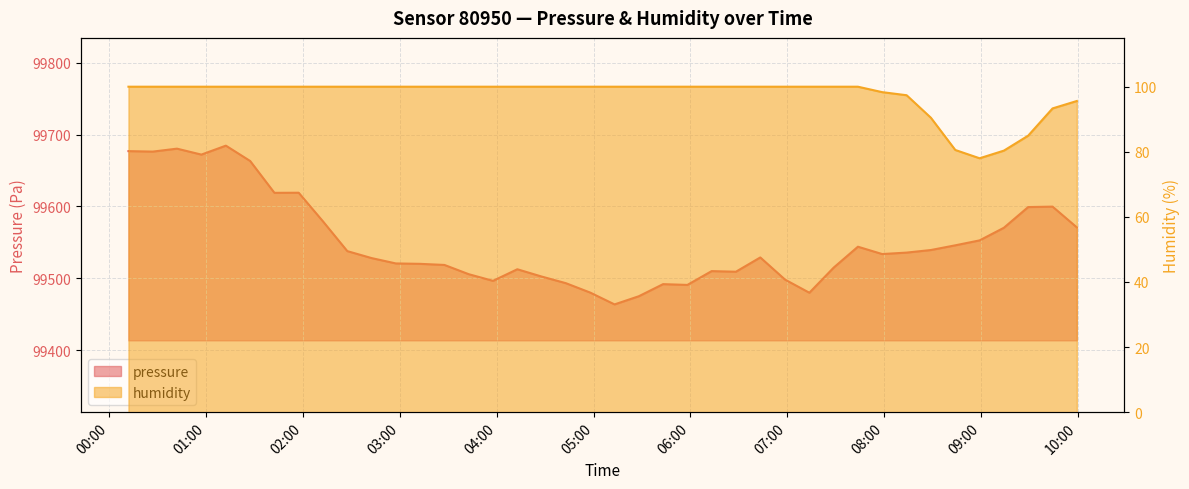

Between 2023-12-20T09:14:08 and 2023-12-20T00:42:01, which is larger?

2023-12-20T00:42:01